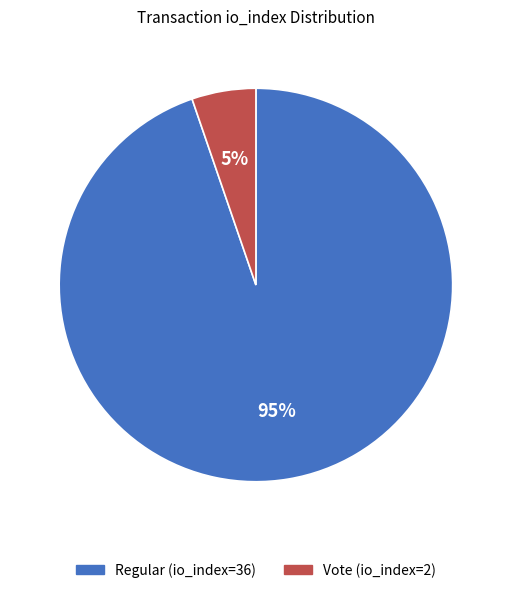

Rank the categories by value from lowest to highest.

Vote (io_index=2), Regular (io_index=36)